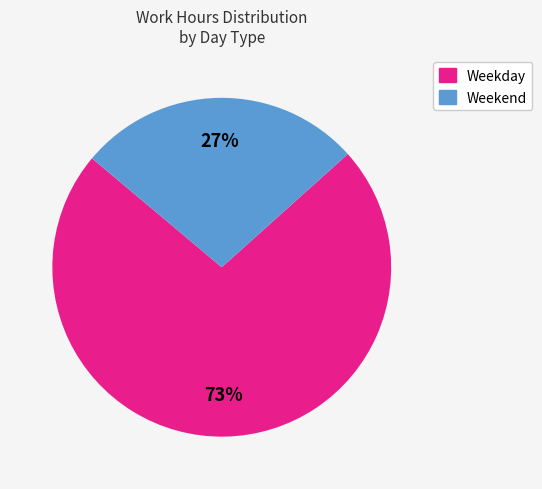

Is there a majority slice in this chart?

Yes